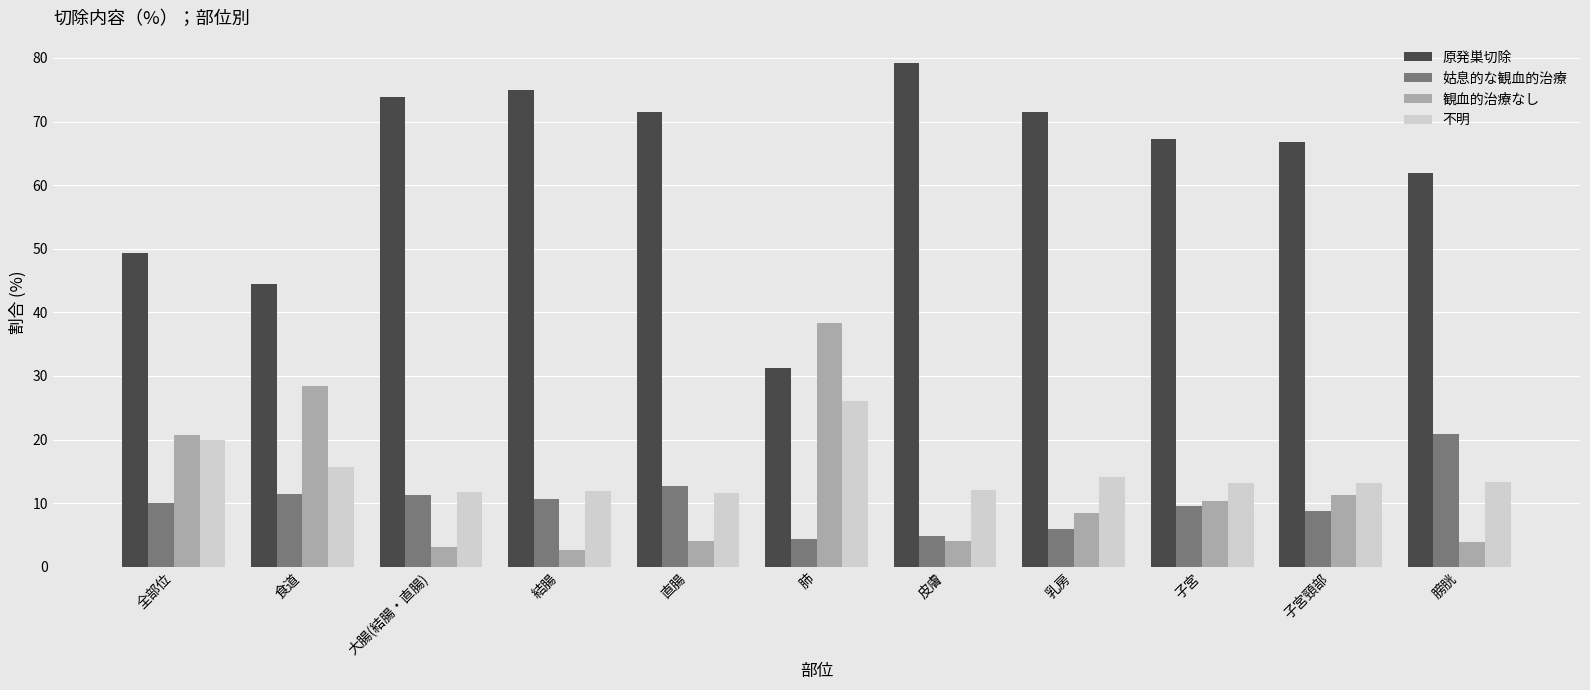

Read the 不明 value at 食道.

15.7